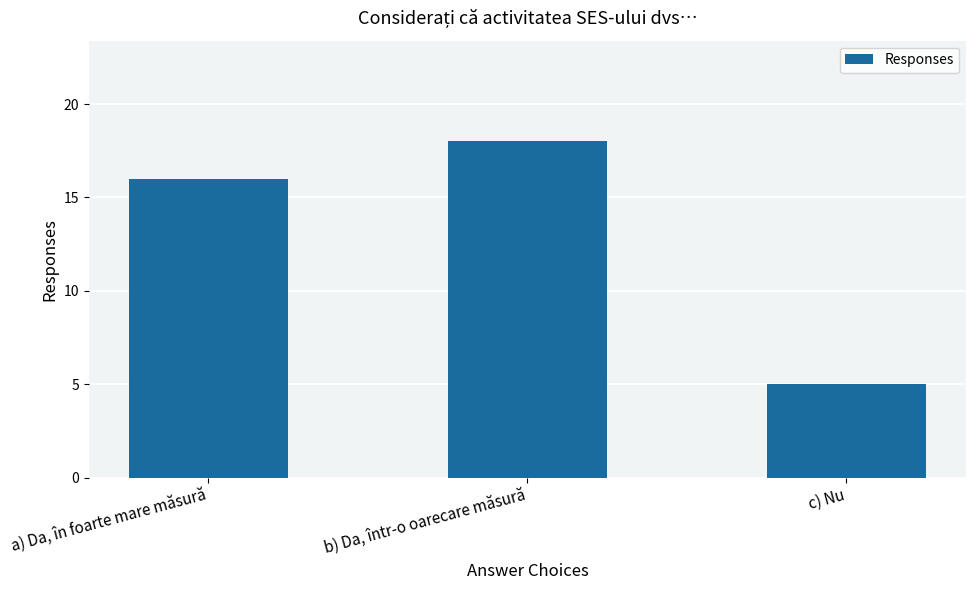

What is the sum of the values at b) Da, într-o oarecare măsură and c) Nu?

23